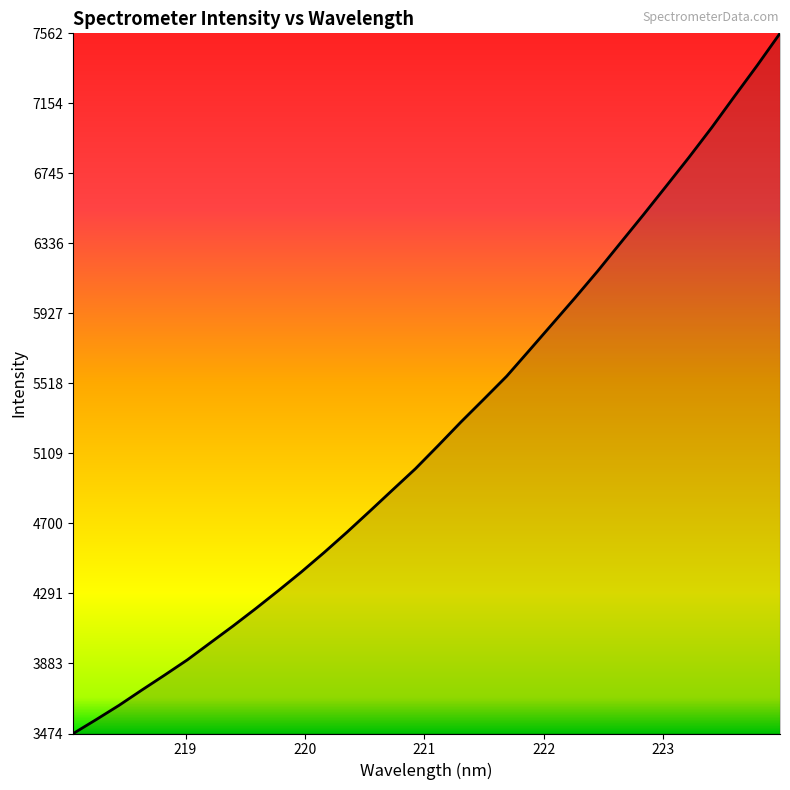

What is the smallest value displayed?

3473.7